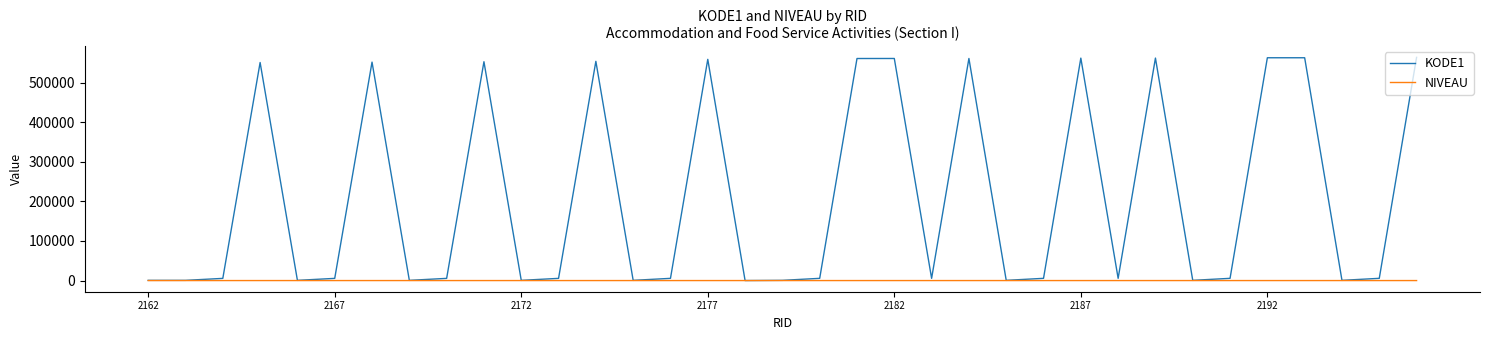

List the series in order of their overall mean, lowest first.

NIVEAU, KODE1